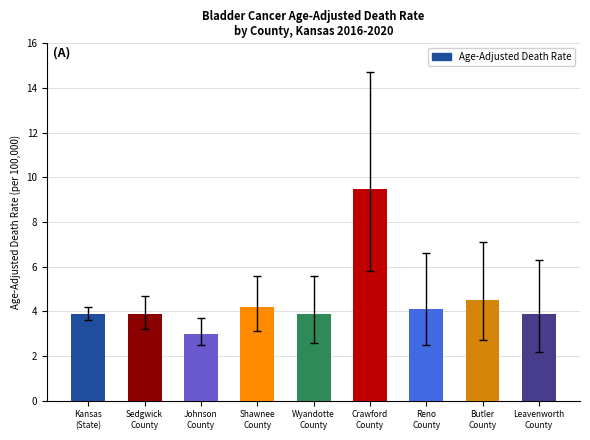

How many data points does each series have?

9